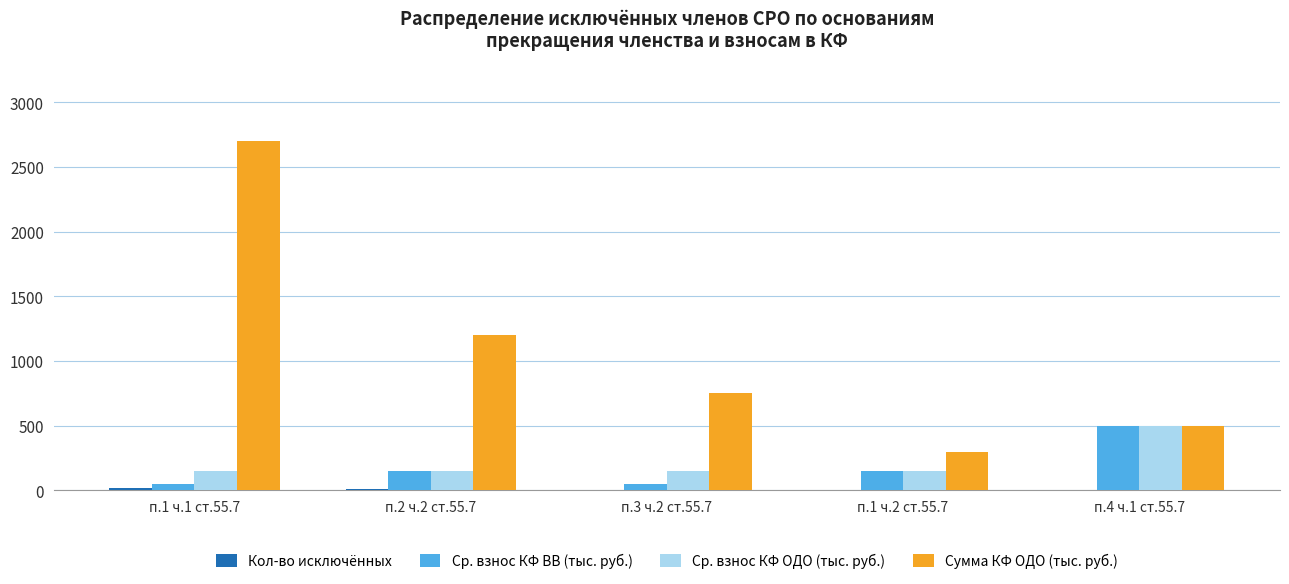

What is the maximum value for Ср. взнос КФ ОДО (тыс. руб.)?

500